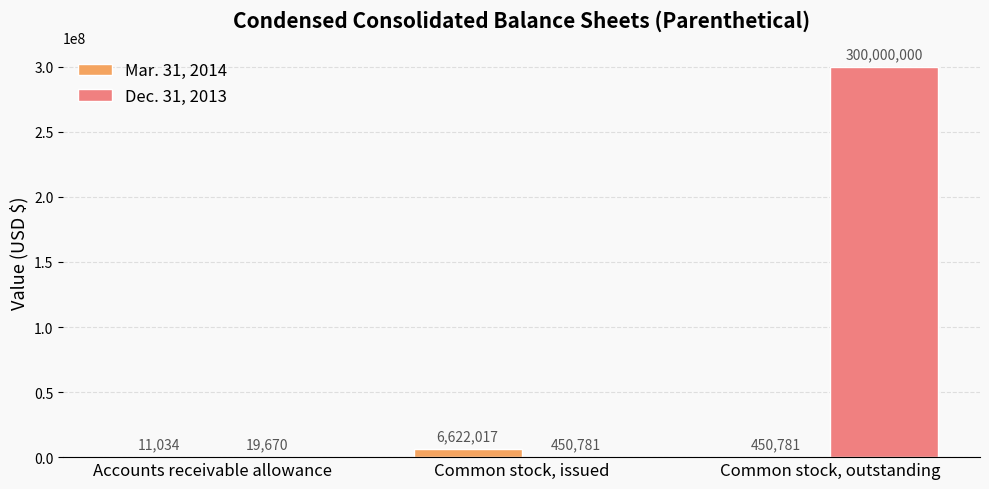

How many data points does each series have?

3